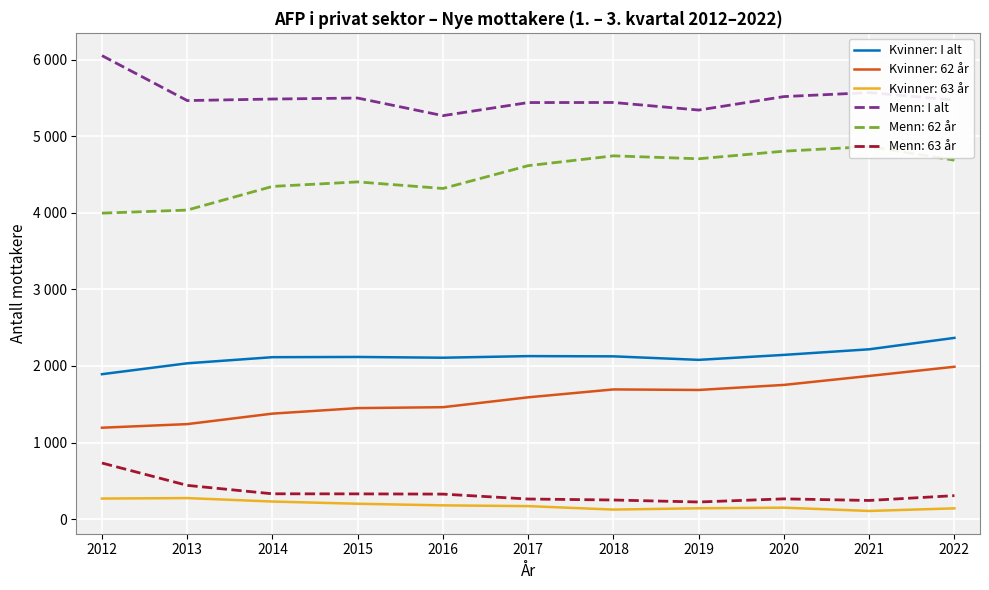

What is the sum of the Kvinner: I alt values at 2014 and 2018?

4241